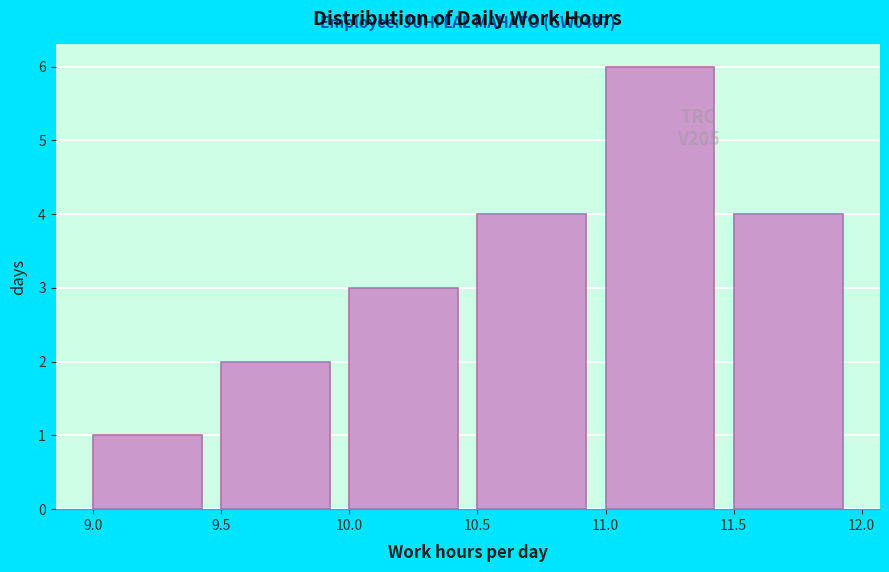

Which range on the x-axis has the tallest bar?

11.0 to 11.5